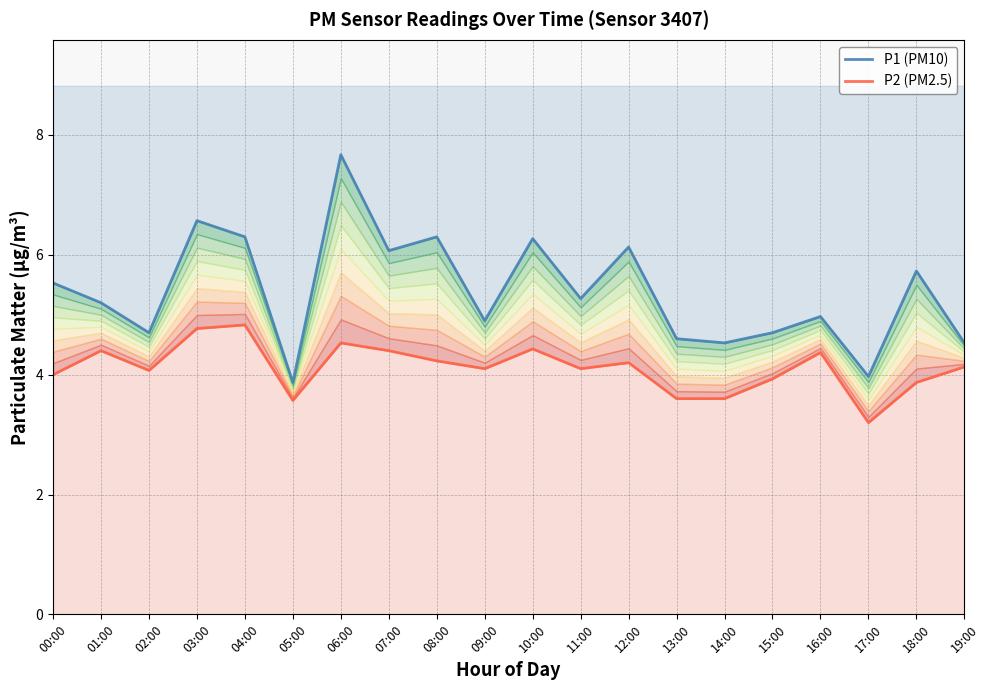

Reading right to left, transcribe all the data shown in this chart.

P1 (PM10): 19:00=4.5	18:00=5.7	17:00=4.0	16:00=5.0	15:00=4.7	14:00=4.5	13:00=4.6	12:00=6.1	11:00=5.3	10:00=6.3	09:00=4.9	08:00=6.3	07:00=6.1	06:00=7.7	05:00=3.9	04:00=6.3	03:00=6.6	02:00=4.7	01:00=5.2	00:00=5.5
P2 (PM2.5): 19:00=4.1	18:00=3.9	17:00=3.2	16:00=4.4	15:00=3.9	14:00=3.6	13:00=3.6	12:00=4.2	11:00=4.1	10:00=4.4	09:00=4.1	08:00=4.2	07:00=4.4	06:00=4.5	05:00=3.6	04:00=4.8	03:00=4.8	02:00=4.1	01:00=4.4	00:00=4.0